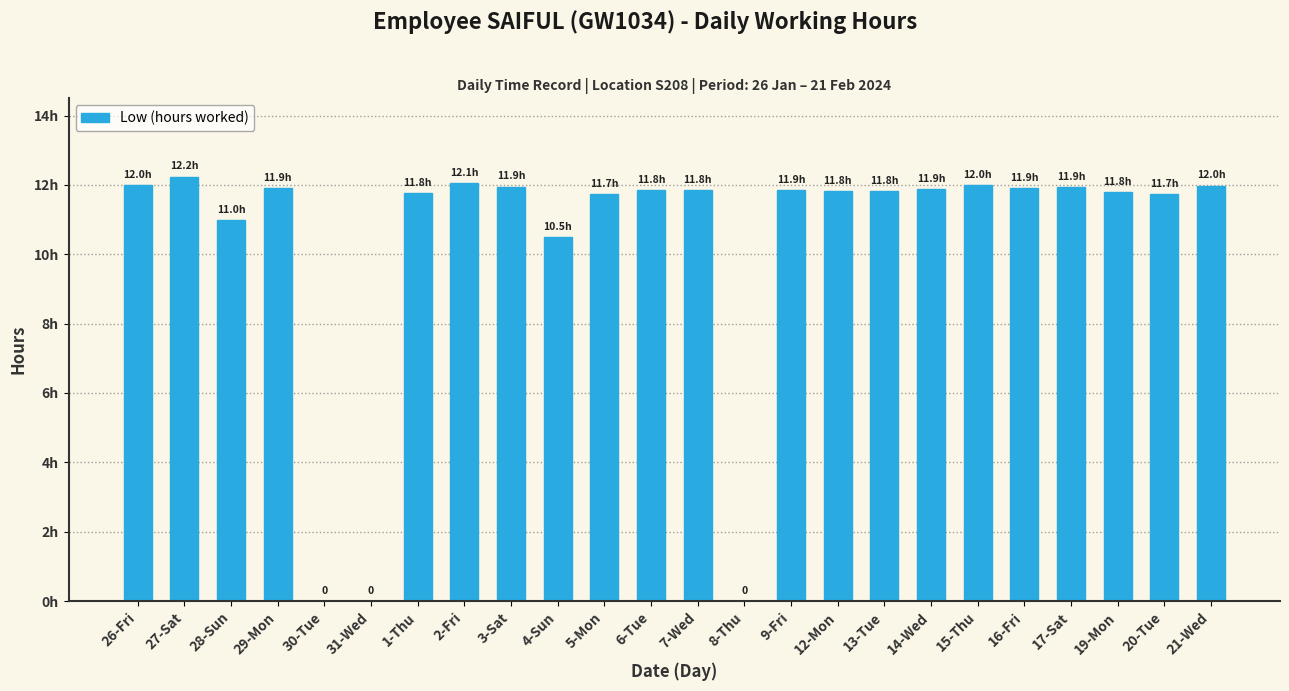

Is it true that the value at 4-Sun is 10.5?

True